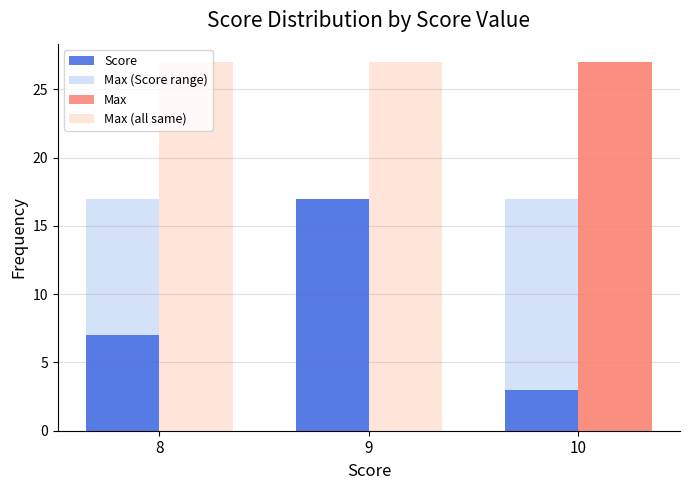

List the series in order of their peak value, highest first.

Max, Max (all same), Score, Max (Score range)